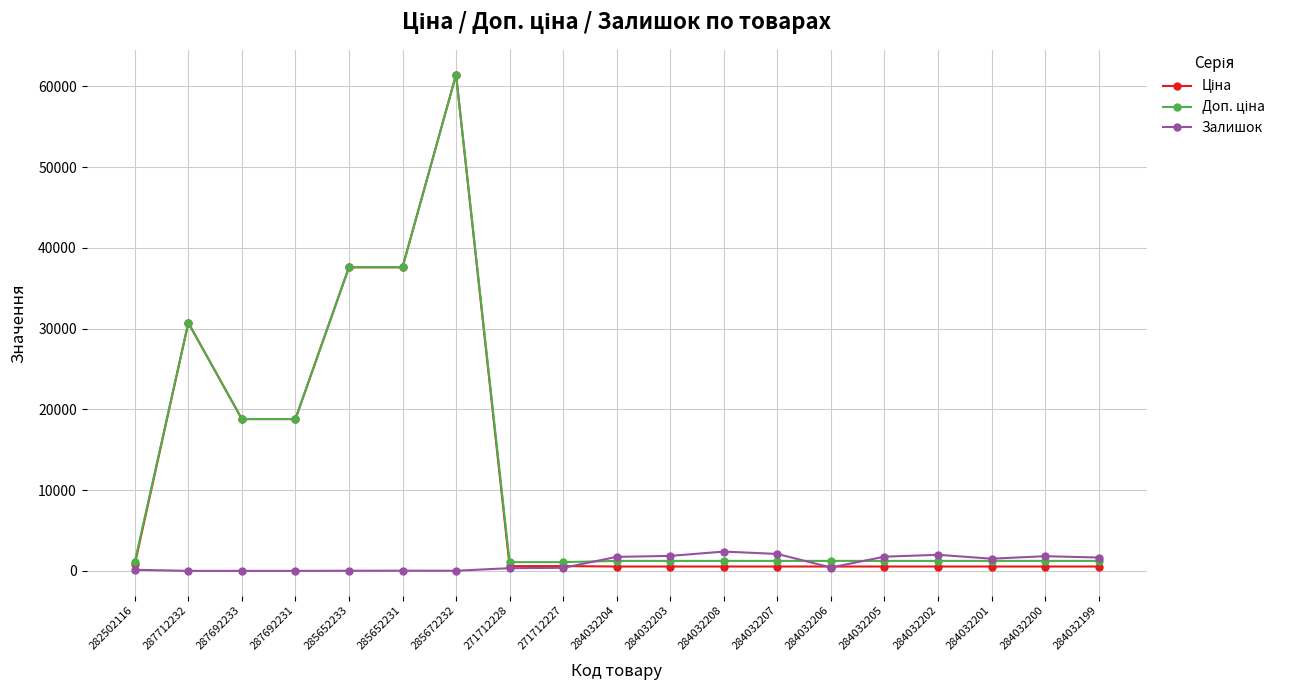

What is the spread (max minus min) of values at 284032200?

1277.0